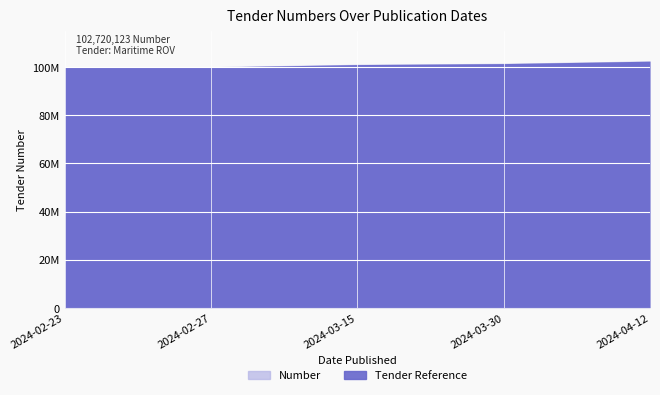

How many lines are shown in the chart?

1